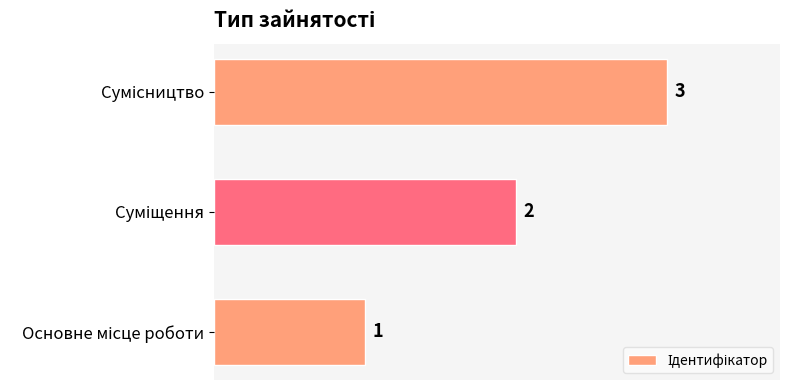

How many distinct data groups are displayed?

1